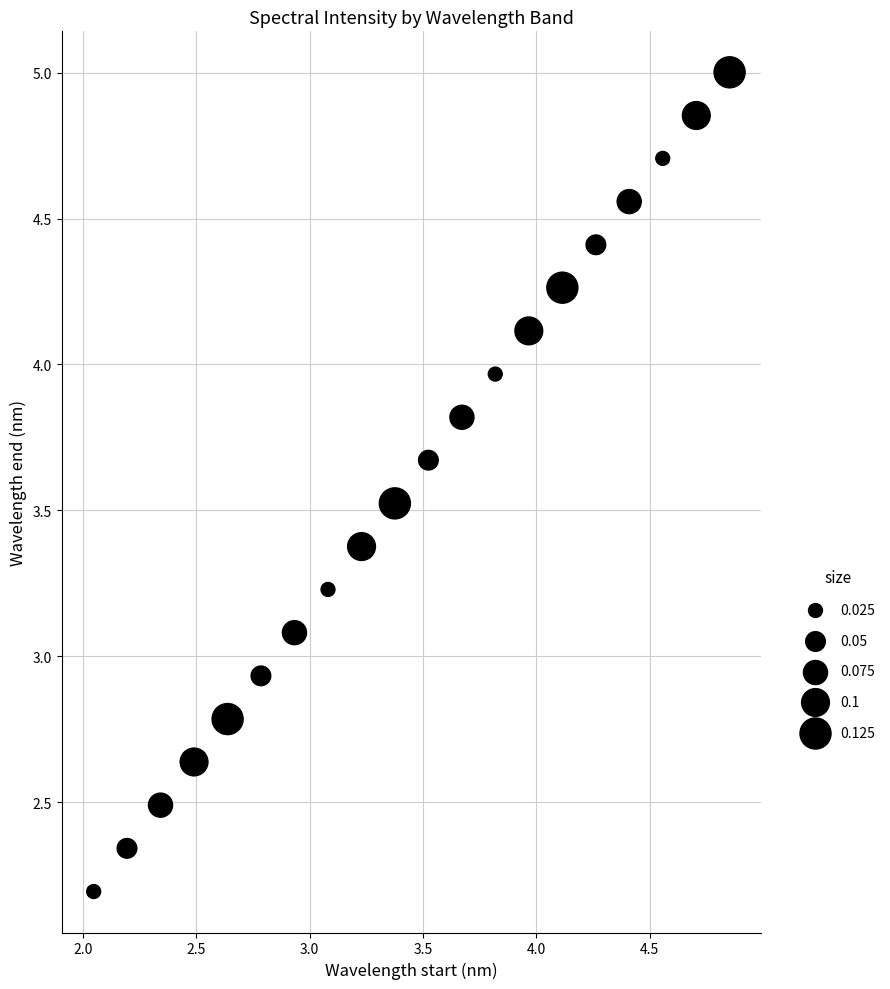

What is the range of X values (max minus min)?

2.8